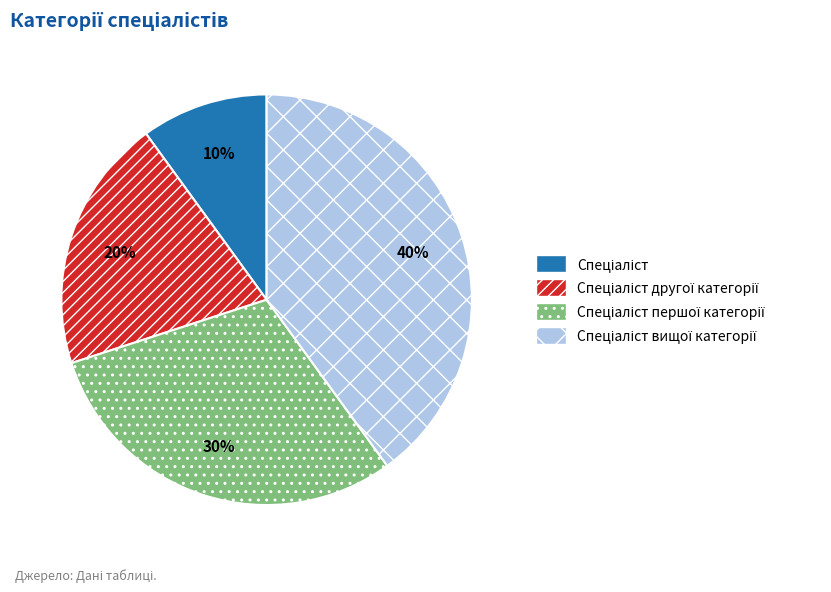

Is there a majority slice in this chart?

No